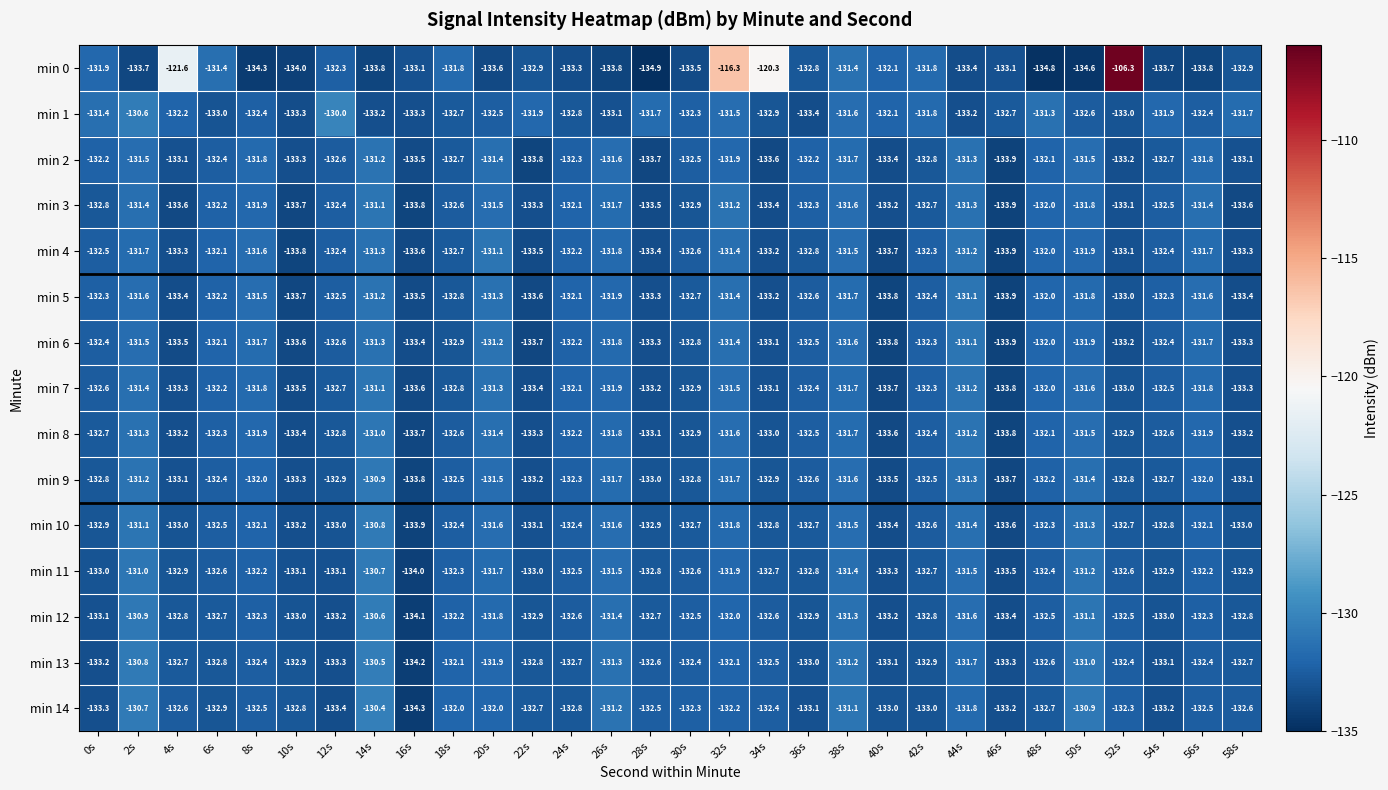

Which series has the largest range (max minus min)?

min 0